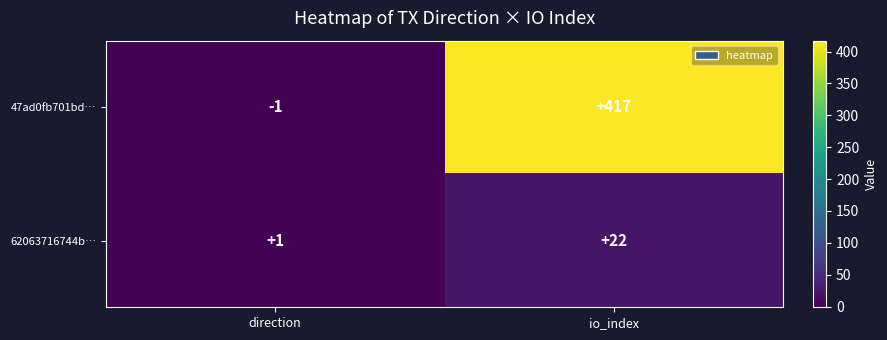

What value does the 62063716744b… series have at io_index?

22